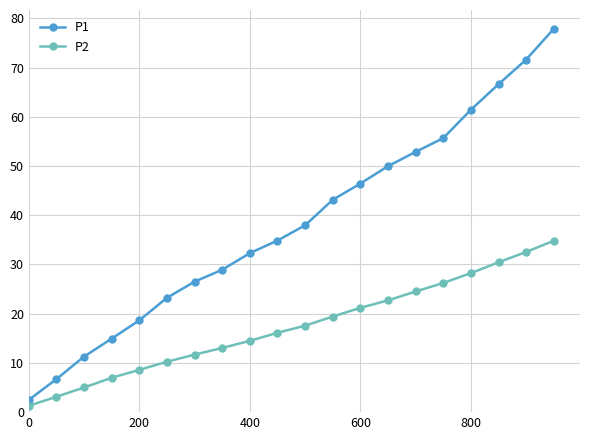

What is the sum of all P2 values?

348.3